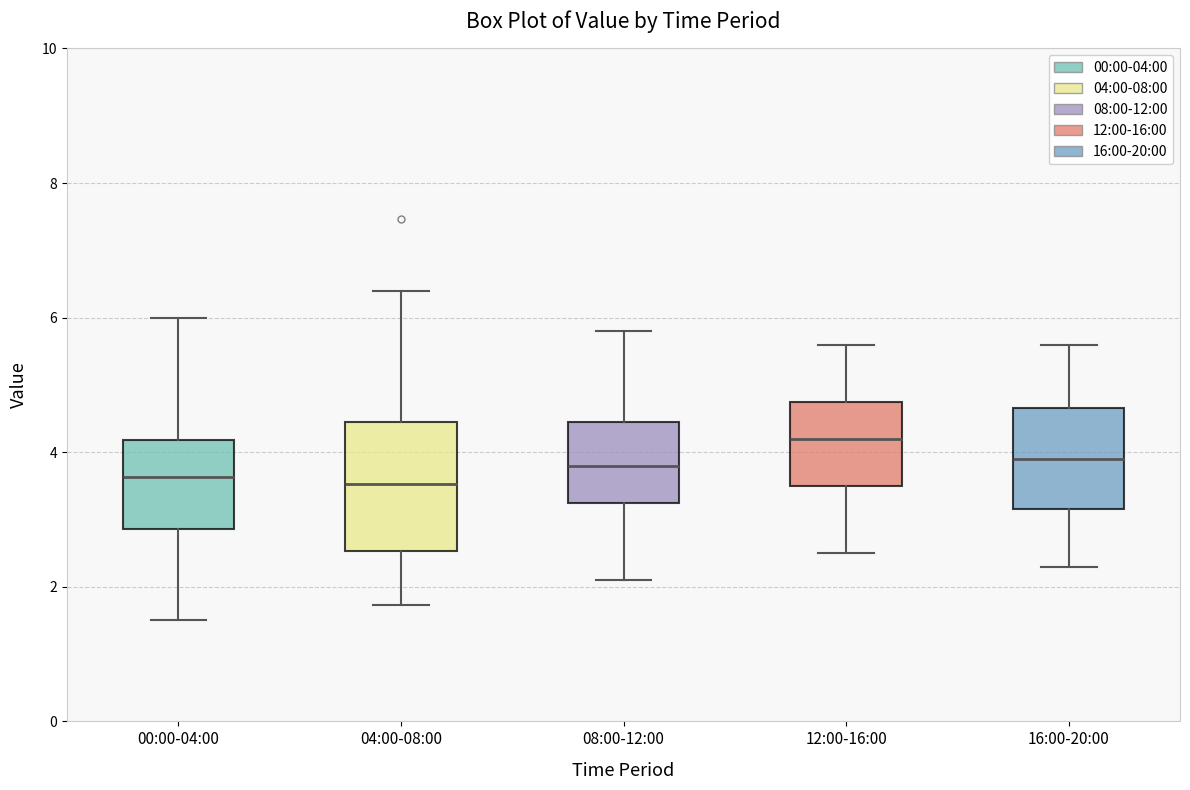

Where is the upper edge of the box for 08:00-12:00 on the y-axis? The values are not printed on the chart, so give them approximately, as read against the axis.

4.4